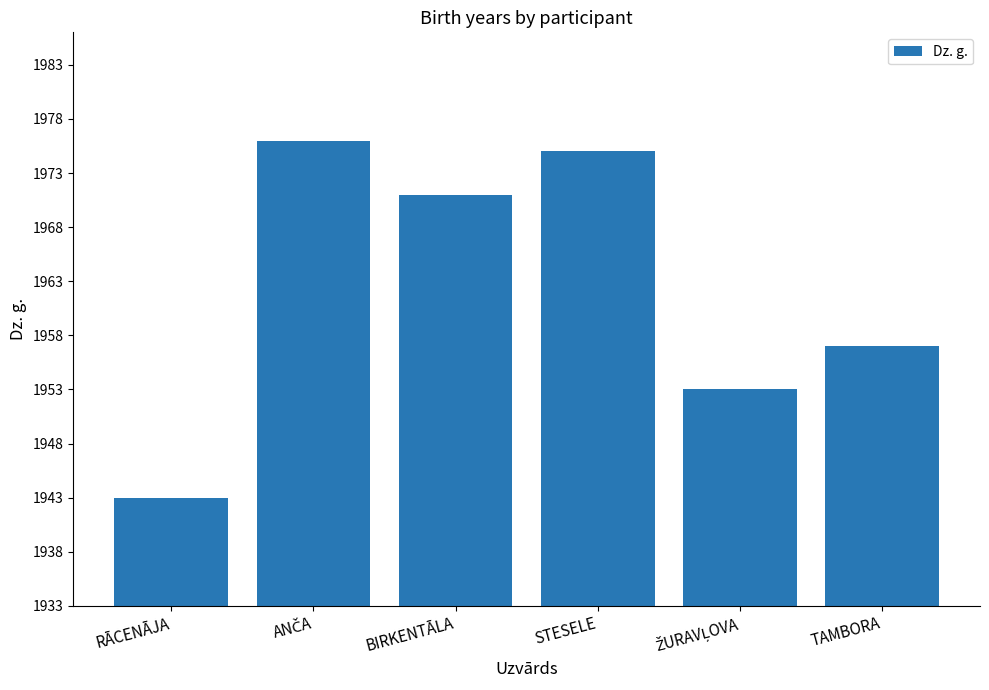

The chart shows a value of 2904 at BIRKENTĀLA. True or false?

False